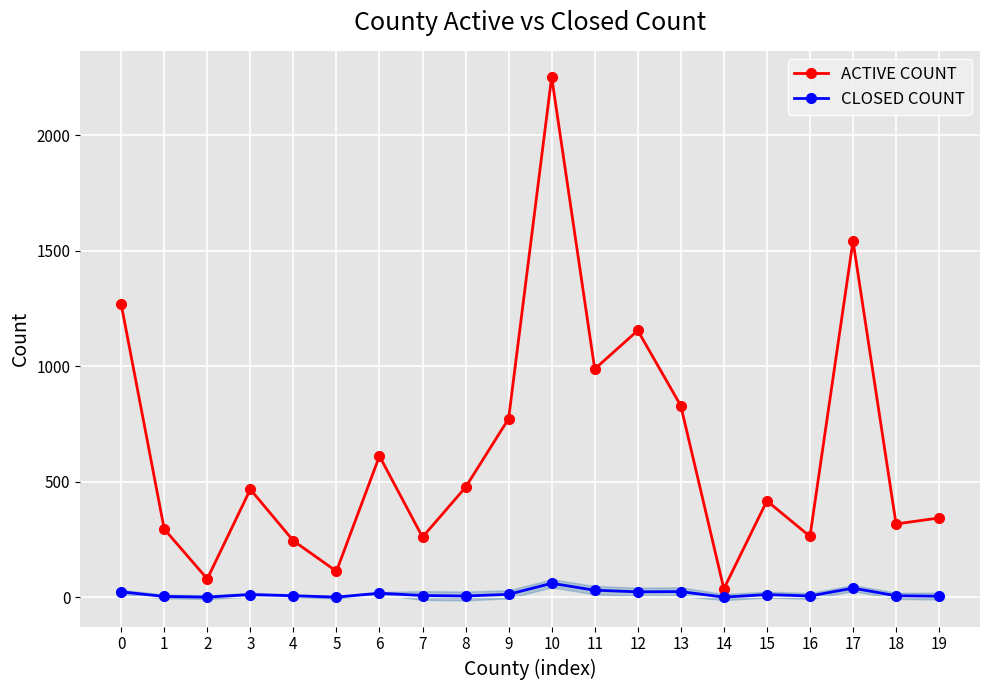

How many lines are shown in the chart?

2